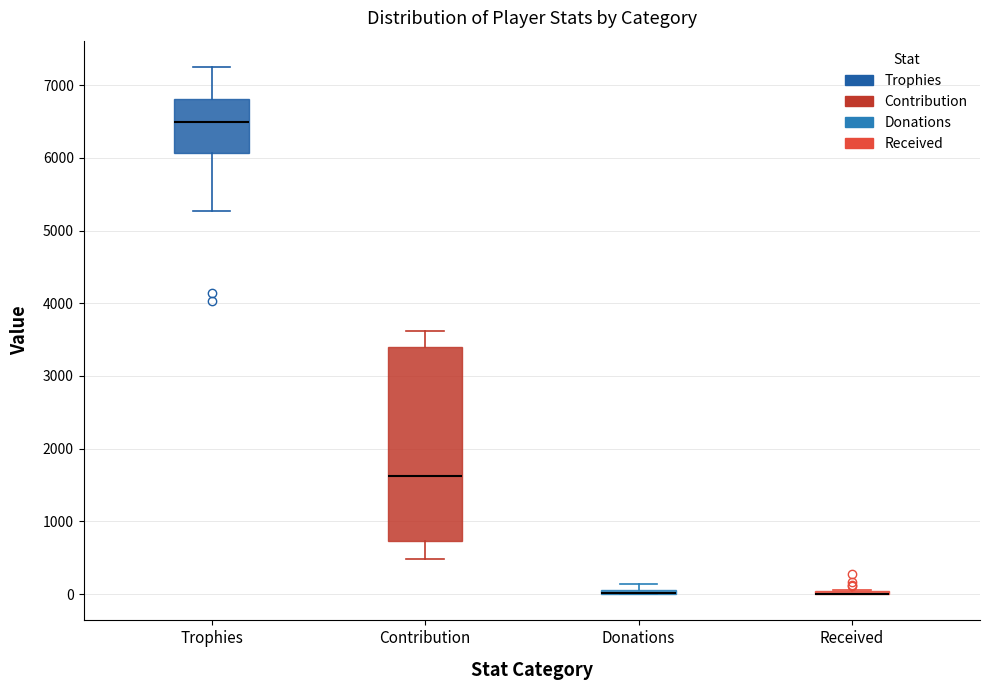

Which box is the tallest, from its lower edge to its upper edge?

Contribution